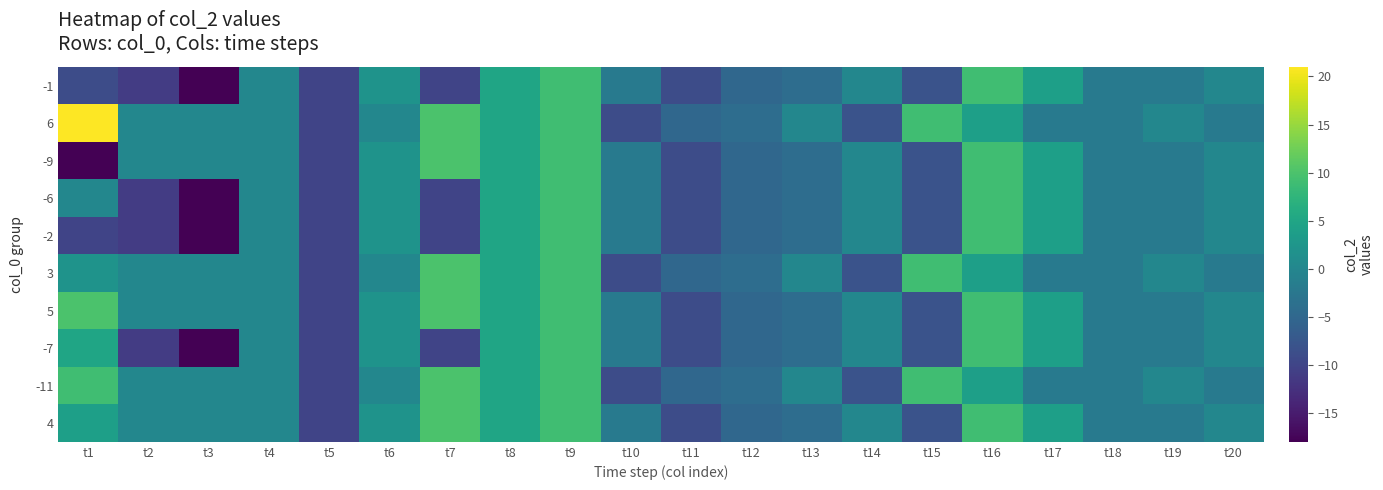

At which category does the chart reach its minimum across all series?

t3